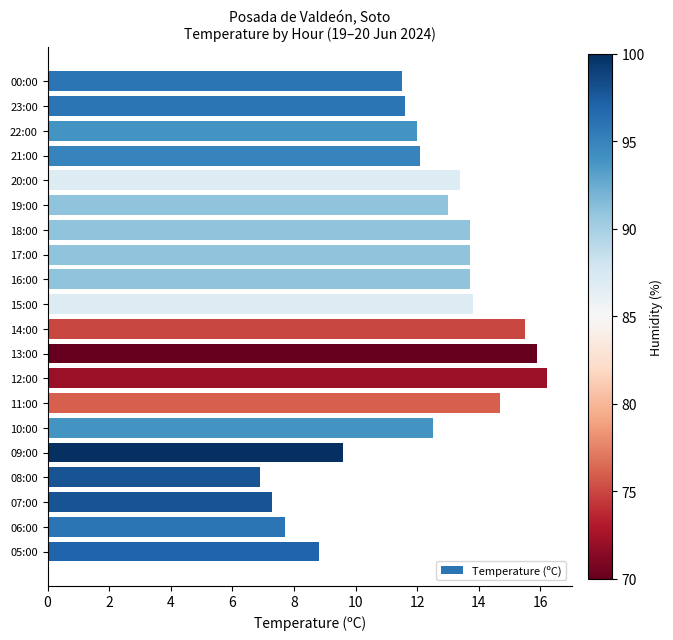

Which has a higher value, 13:00 or 14:00?

13:00